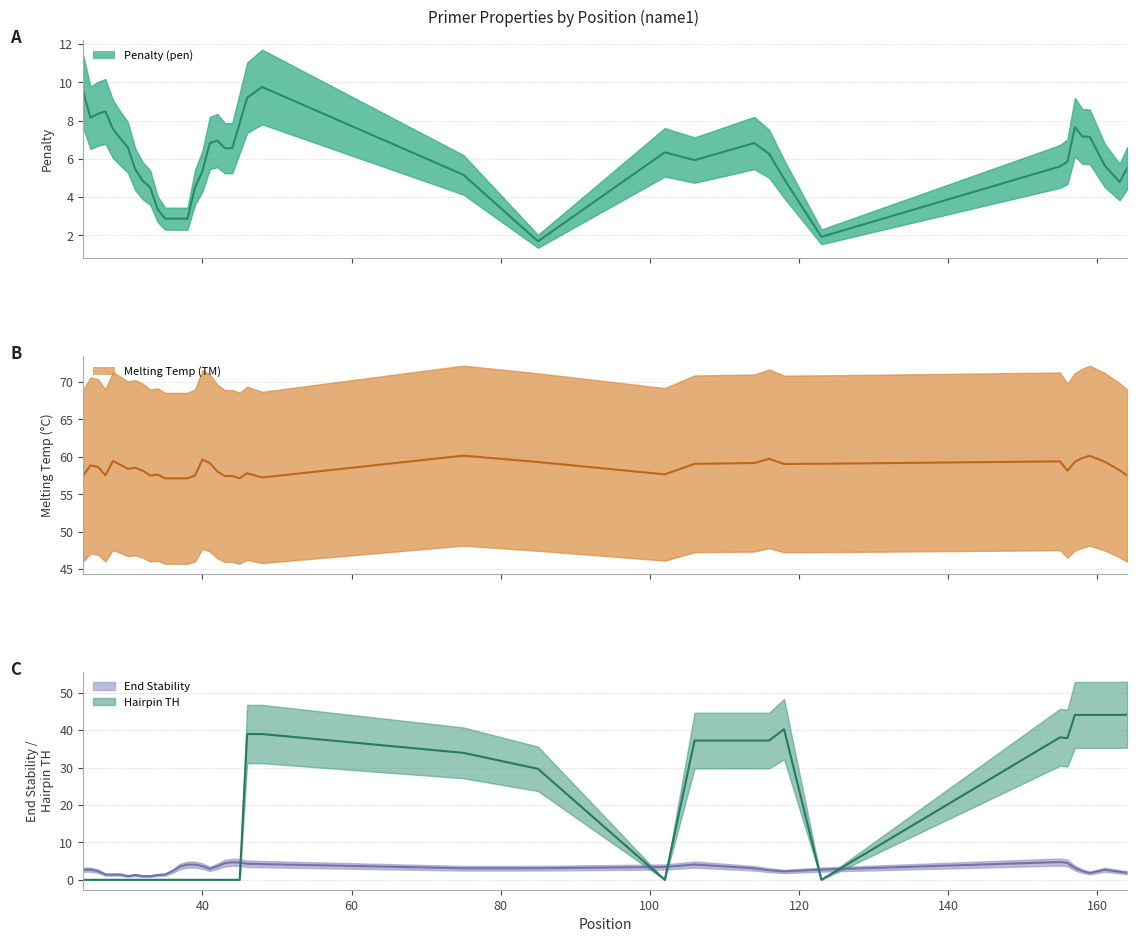

True or false: PRIMER_RIGHT_0_TM and PRIMER_RIGHT_0_HAIRPIN_TH cross at least once.

False